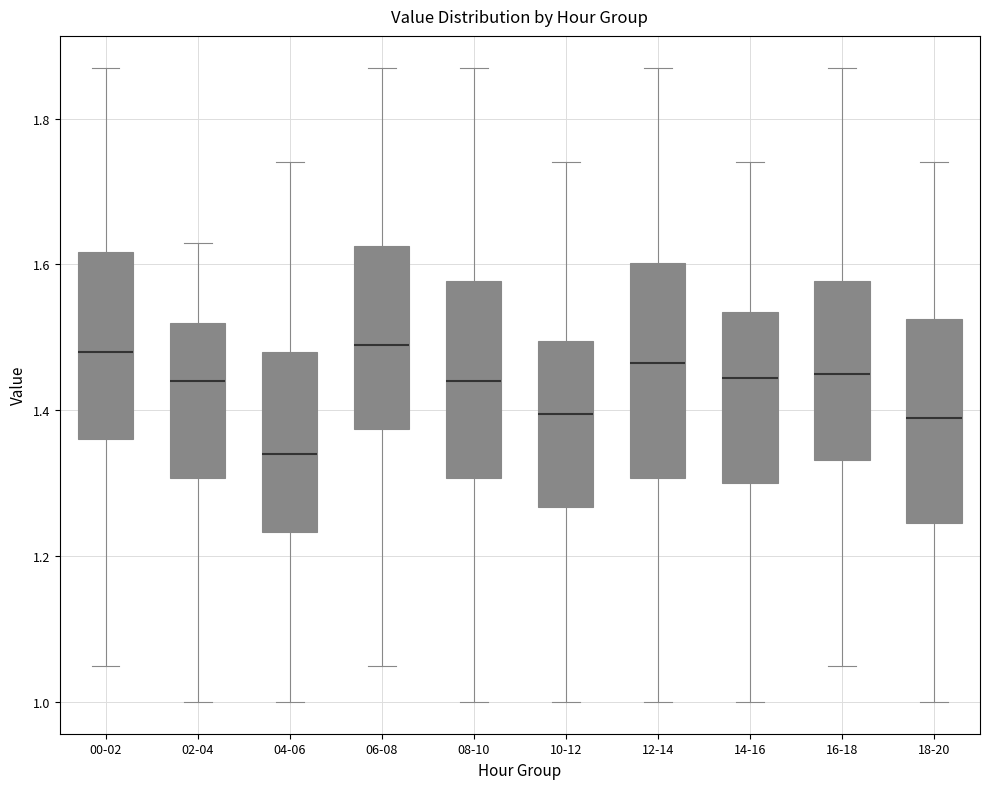

Reading left to right, read every box against the y-axis: the position of its median line, the range the box covers, and the ends of its whiskers. The values are not printed on the chart, so give them approximately, as read against the axis.

00-02: median 1.48, box 1.36 to 1.62, whiskers 1.06 to 1.88
02-04: median 1.44, box 1.30 to 1.52, whiskers 1.00 to 1.64
04-06: median 1.34, box 1.24 to 1.48, whiskers 1.00 to 1.74
06-08: median 1.50, box 1.38 to 1.62, whiskers 1.06 to 1.88
08-10: median 1.44, box 1.30 to 1.58, whiskers 1.00 to 1.88
10-12: median 1.40, box 1.26 to 1.50, whiskers 1.00 to 1.74
12-14: median 1.46, box 1.30 to 1.60, whiskers 1.00 to 1.88
14-16: median 1.44, box 1.30 to 1.54, whiskers 1.00 to 1.74
16-18: median 1.46, box 1.34 to 1.58, whiskers 1.06 to 1.88
18-20: median 1.40, box 1.24 to 1.52, whiskers 1.00 to 1.74